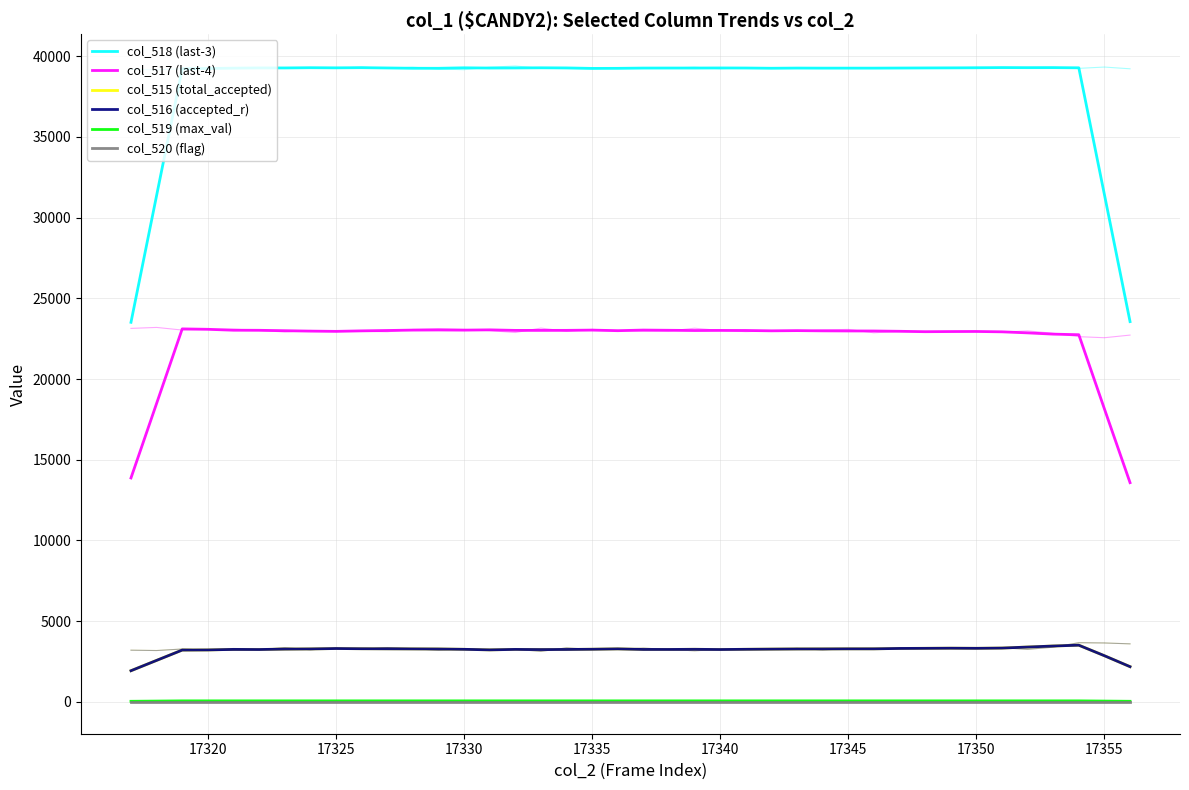

How many distinct data groups are displayed?

6